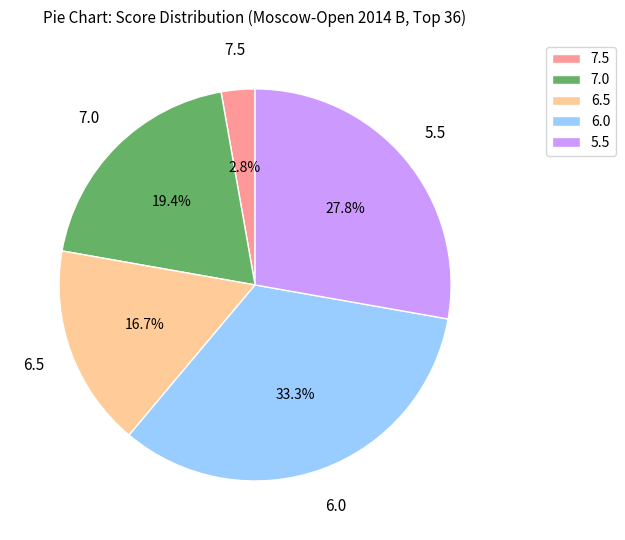

Which has a higher value, 7.5 or 6.0?

6.0